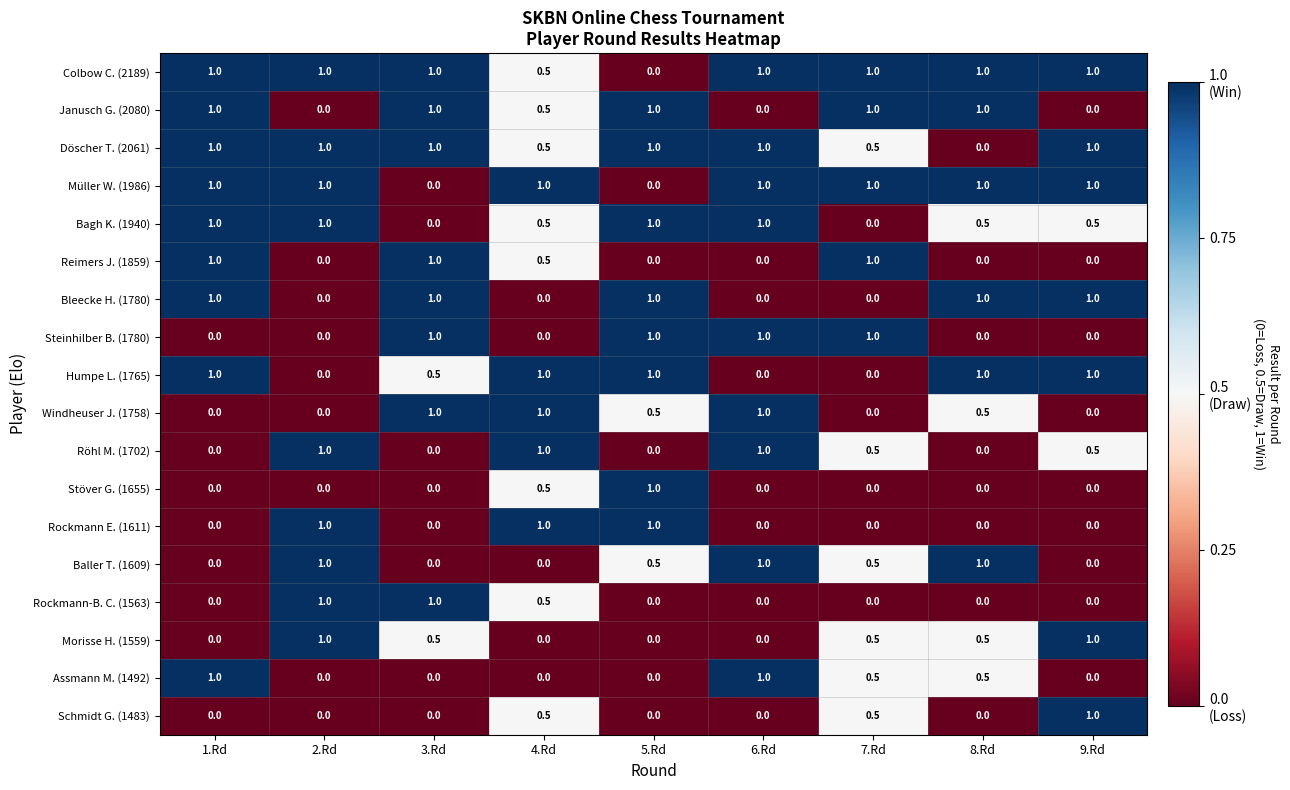

What is the highest value of the Janusch G. (2080) series?

1.0